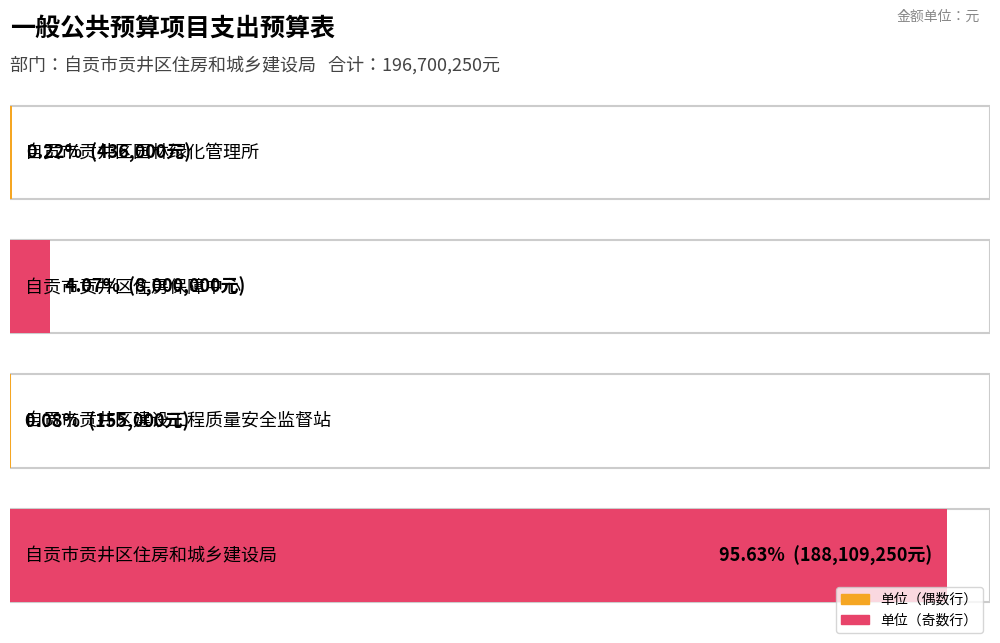

What is the average value?

49175062